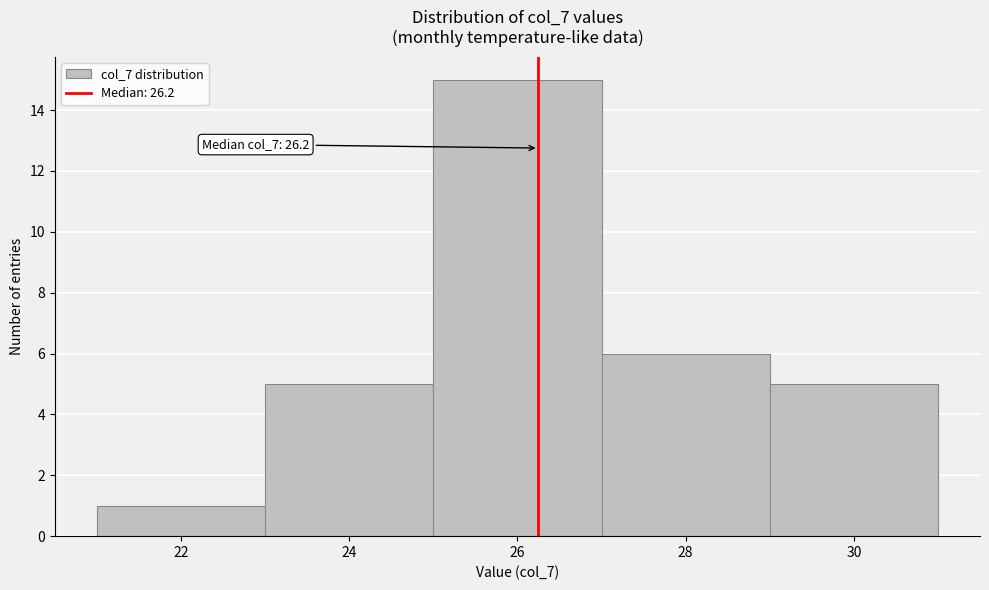

Which range on the x-axis has the tallest bar?

25 to 27